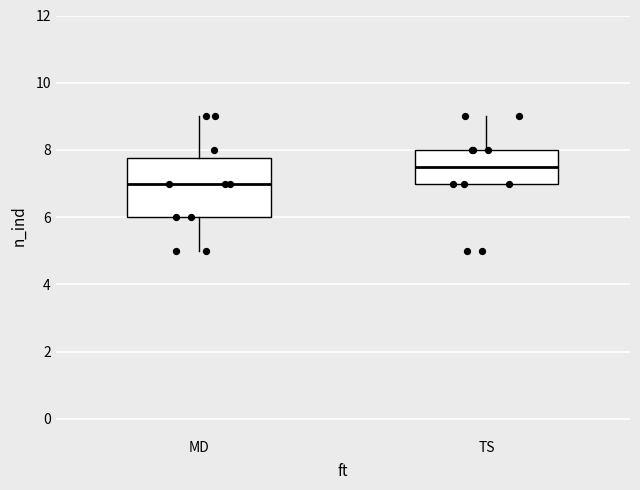

Reading left to right, read every box against the y-axis: the position of its median line, the range the box covers, and the ends of its whiskers. The values are not printed on the chart, so give them approximately, as read against the axis.

MD: median 7.0, box 6.0 to 7.8, whiskers 5.0 to 9.0
TS: median 7.6, box 7.0 to 8.0, whiskers 7.0 to 9.0